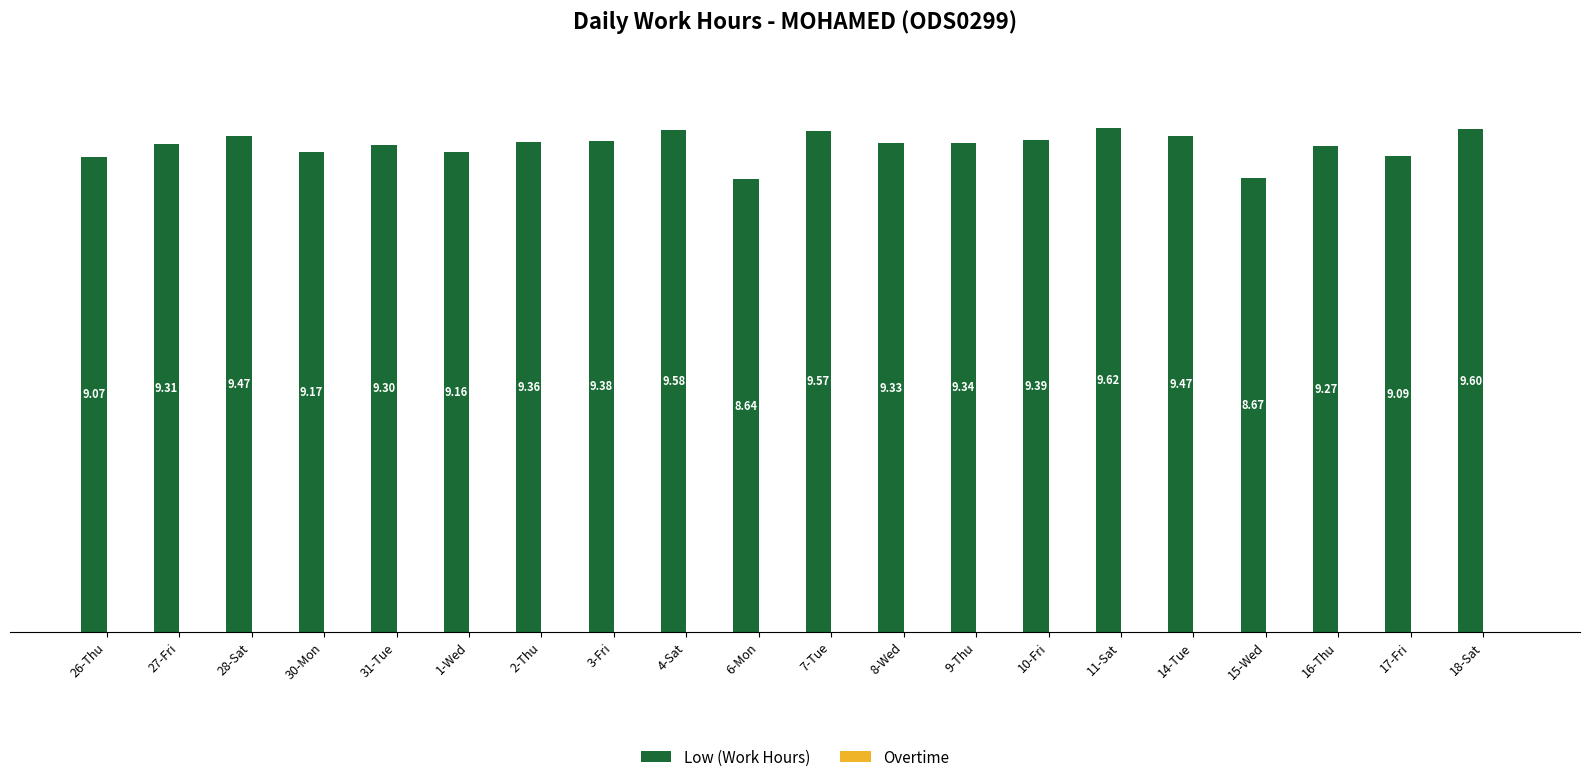

Approximately how many times larger is the value at 18-Sat compared to 30-Mon?

1.0